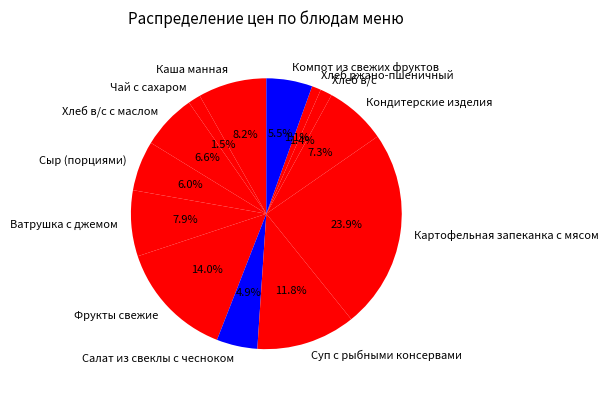

Approximately how many times larger is the value at Хлеб в/с с маслом compared to Салат из свеклы с чесноком?

1.3